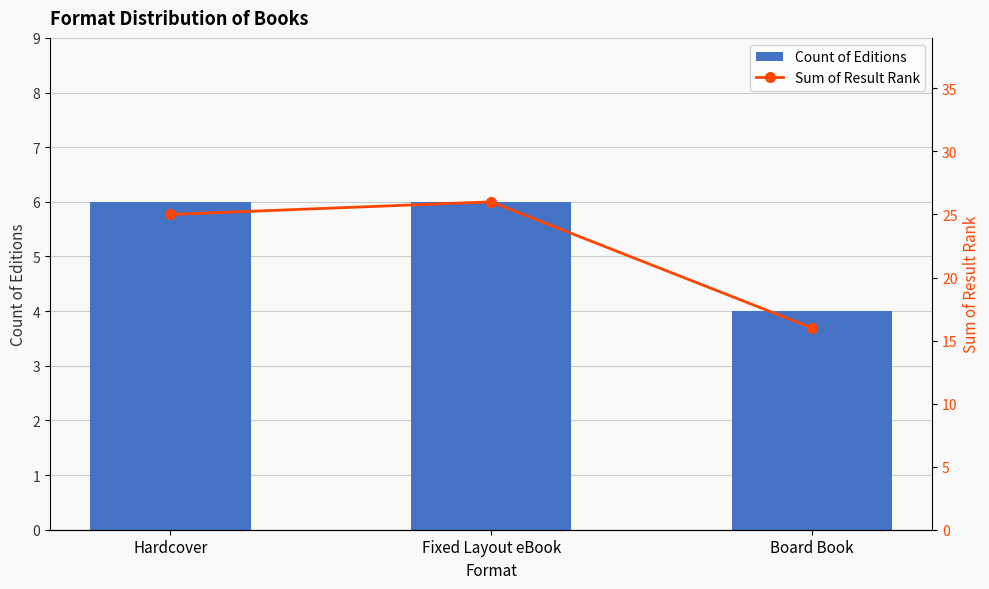

Reading left to right, transcribe all the data shown in this chart.

Count of Editions: Hardcover=6	Fixed Layout eBook=6	Board Book=4
Sum of Result Rank: Hardcover=25	Fixed Layout eBook=26	Board Book=16